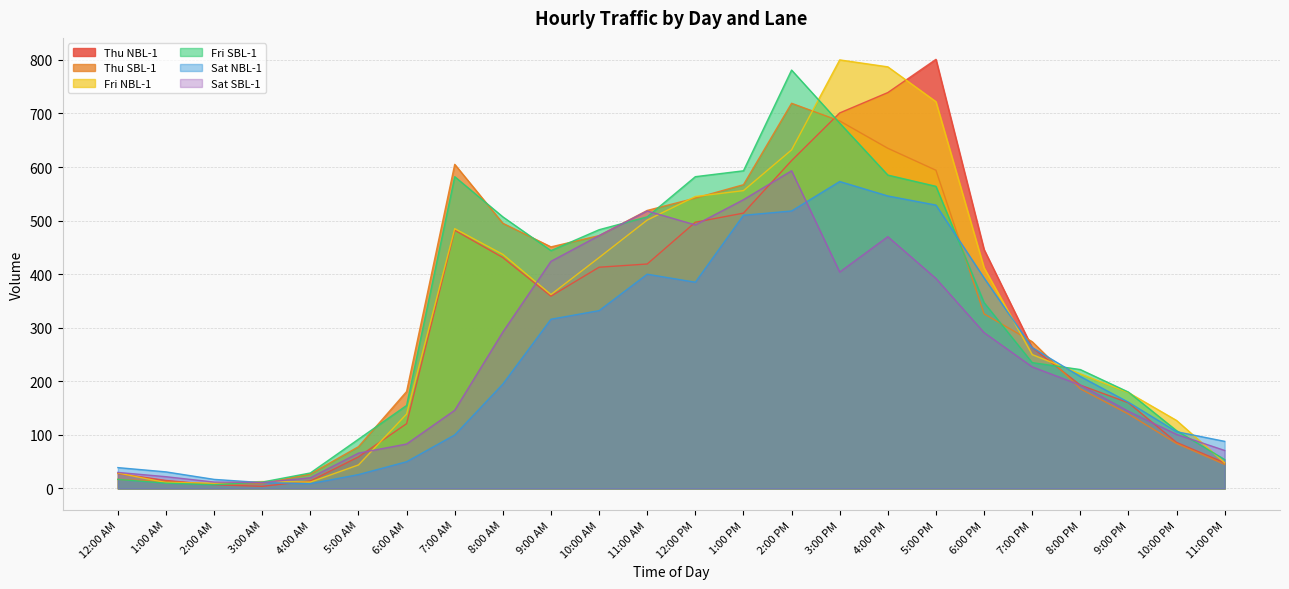

True or false: Fri NBL-1 and Sat NBL-1 cross at least once.

True